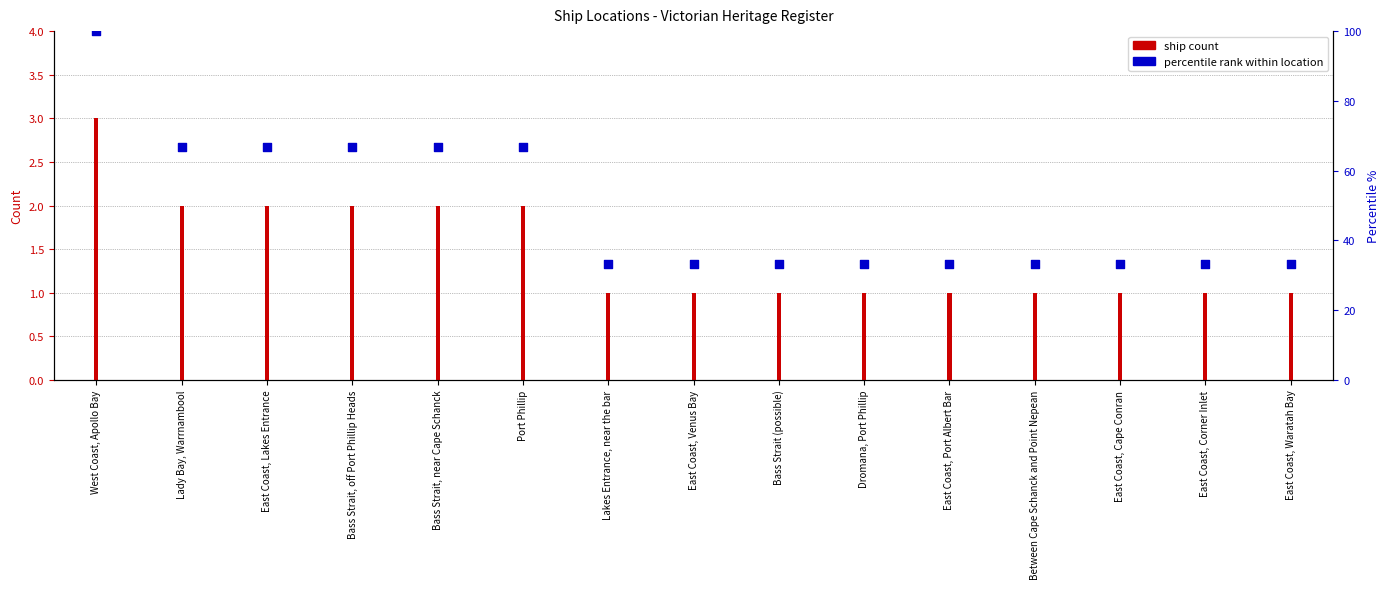

What is the total value across all series at East Coast, Port Albert Bar?

34.3